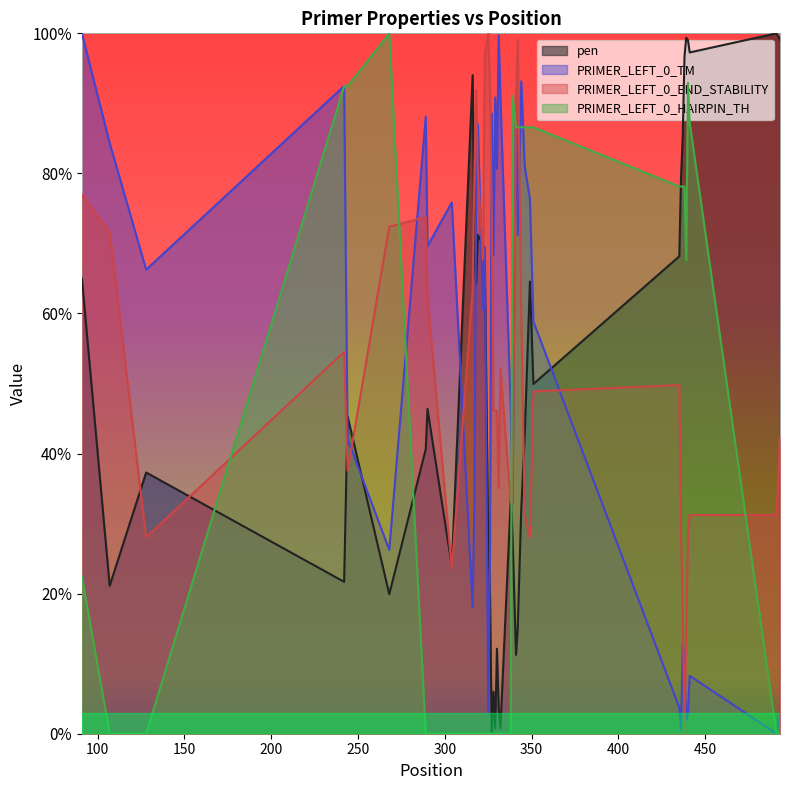

What are all the series names shown in the legend?

pen, PRIMER_LEFT_0_TM, PRIMER_LEFT_0_END_STABILITY, PRIMER_LEFT_0_HAIRPIN_TH